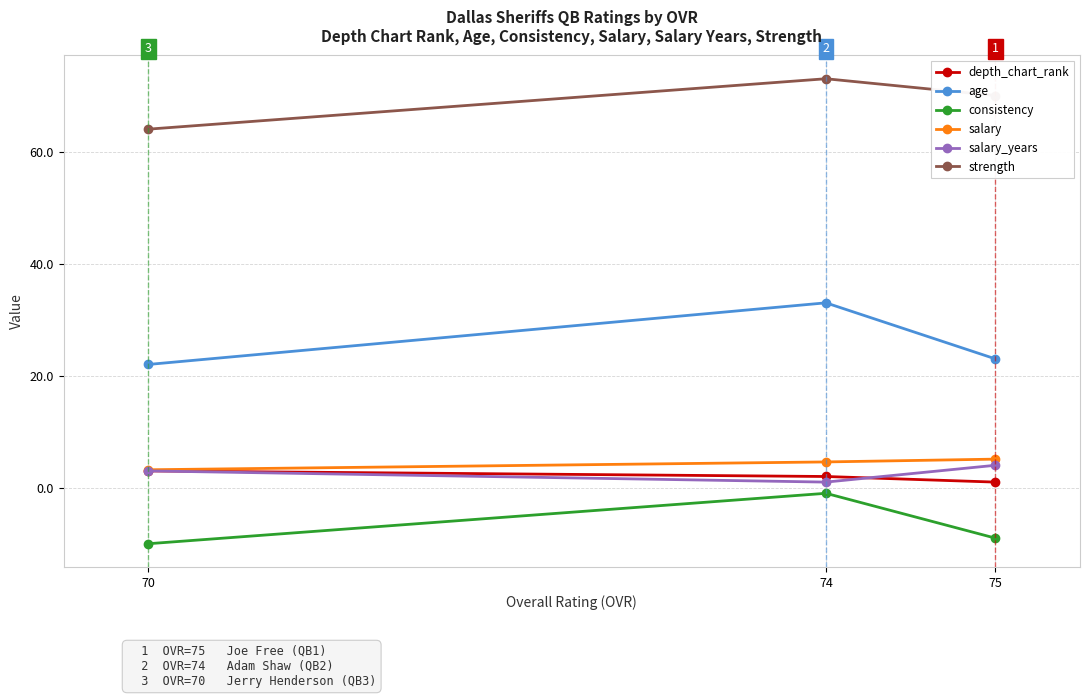

What is the lowest value of the consistency series?

-10.0